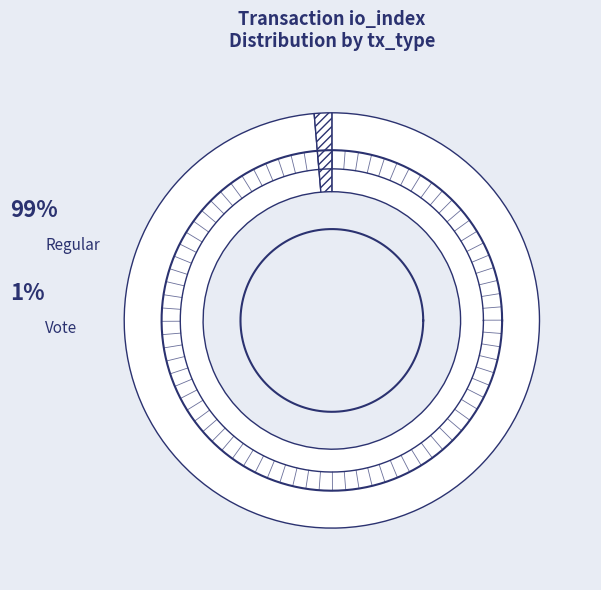

True or false: io_index=218 (Regular) accounts for 87% of the total.

False